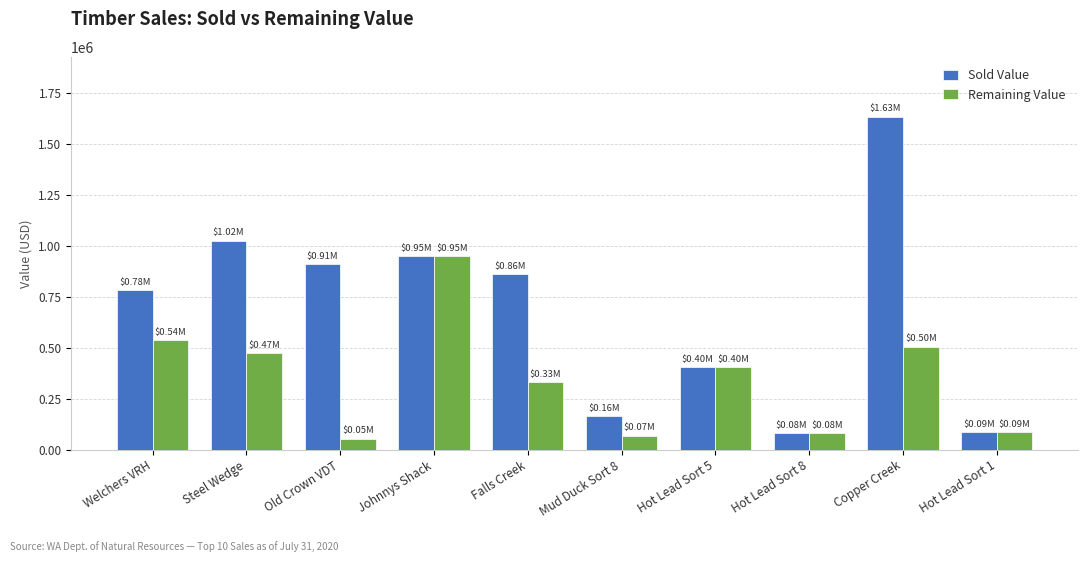

List the series in order of their overall mean, highest first.

Sold Value, Remaining Value